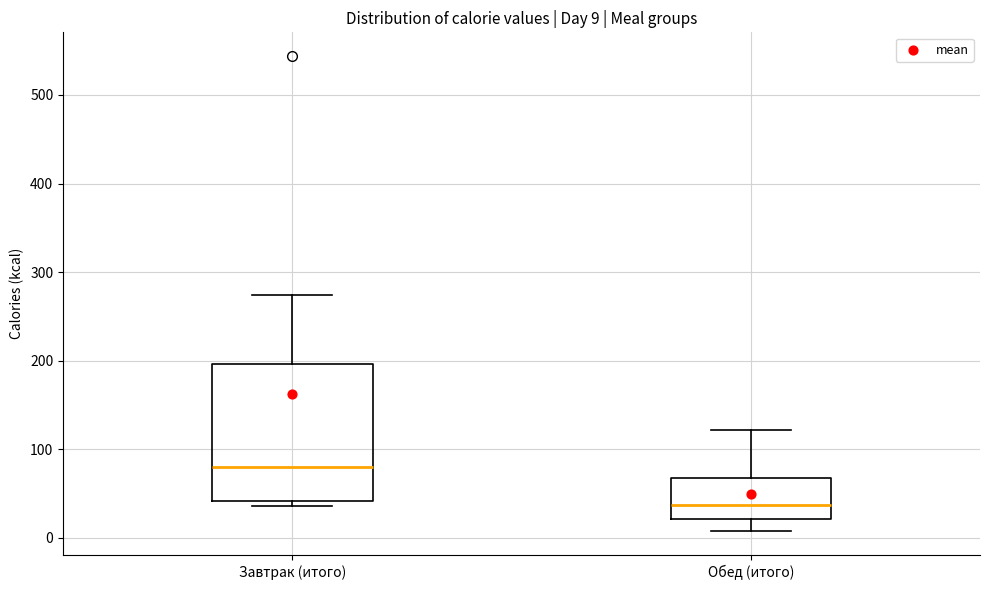

Which box's median line is the highest?

Завтрак (итого)